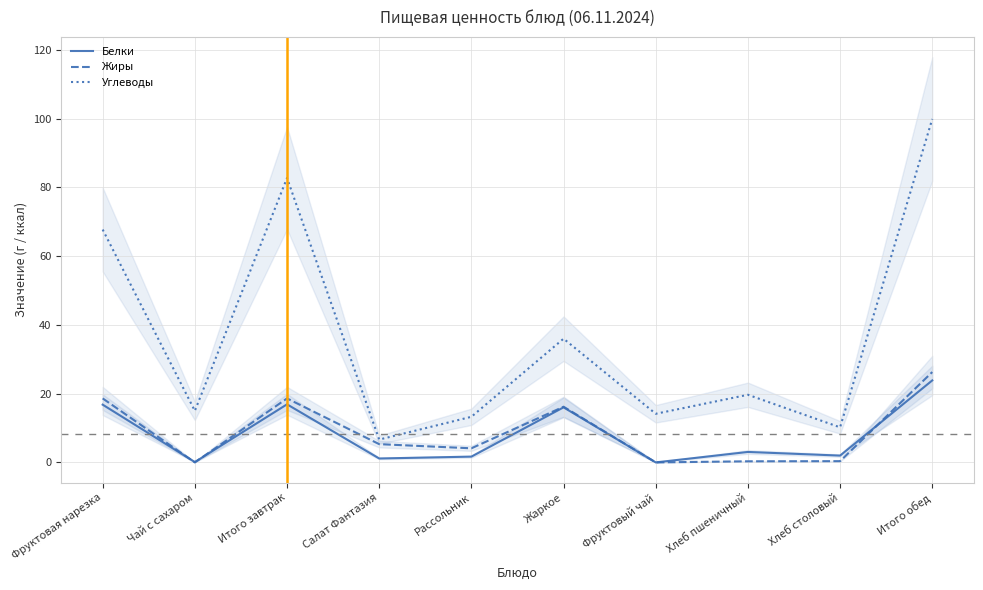

At how many categories does at least one series exceed 90?

1